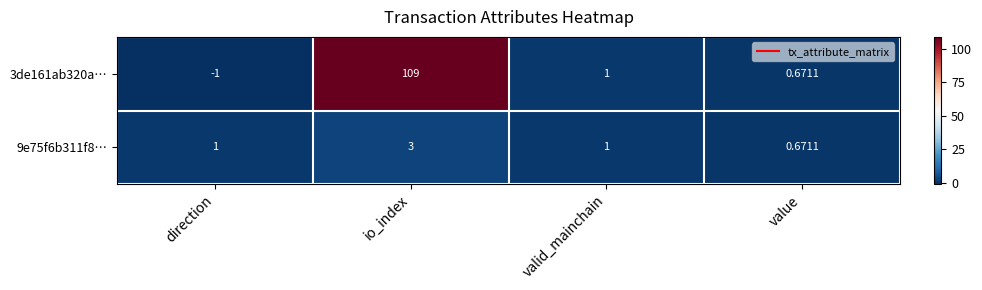

At which label is 3de161ab320a… closest to 54?

valid_mainchain